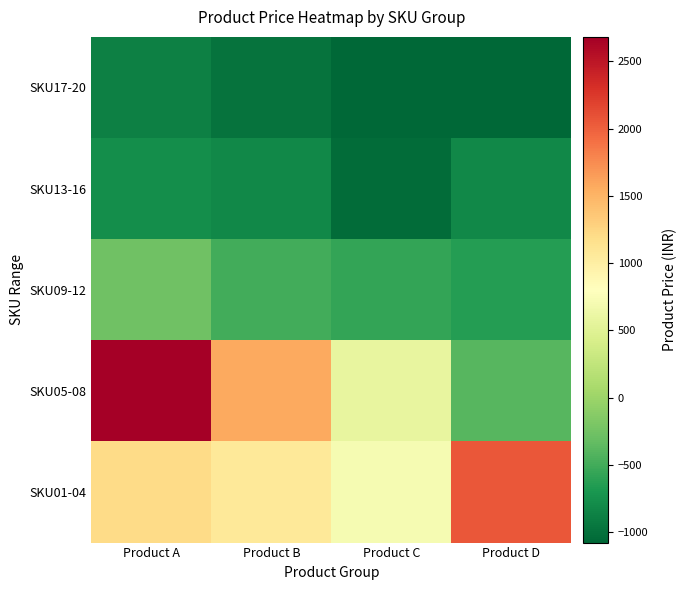

How many categories are shown in the chart?

4